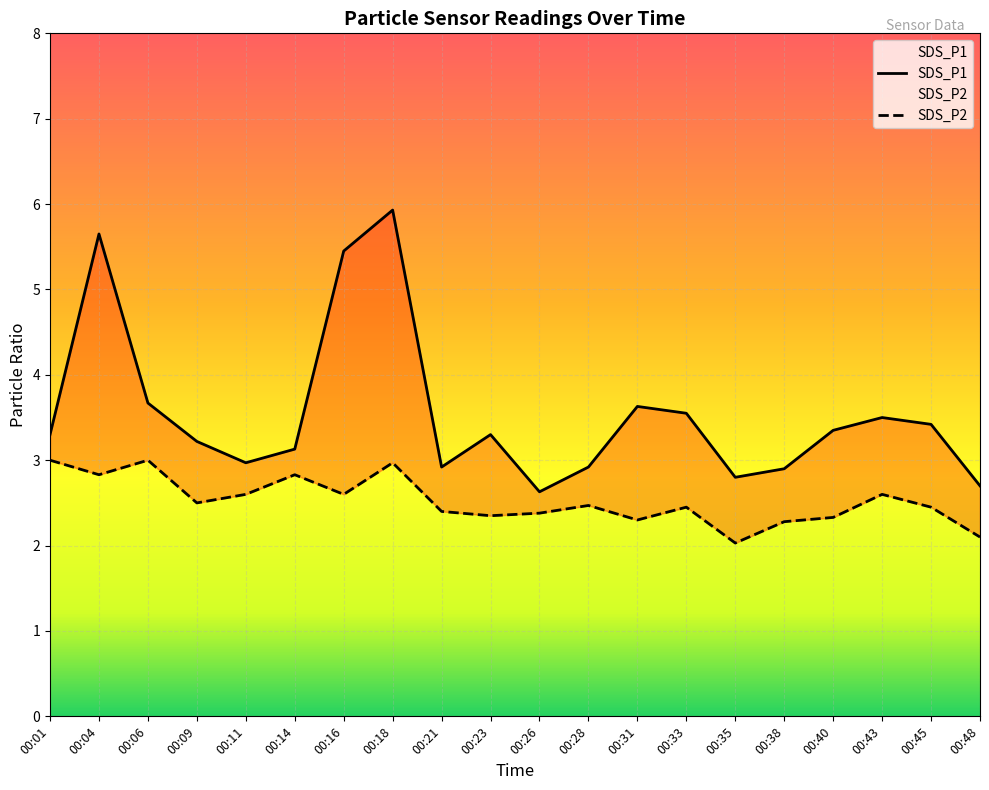

Where is the first local maximum for SDS_P1?

00:04